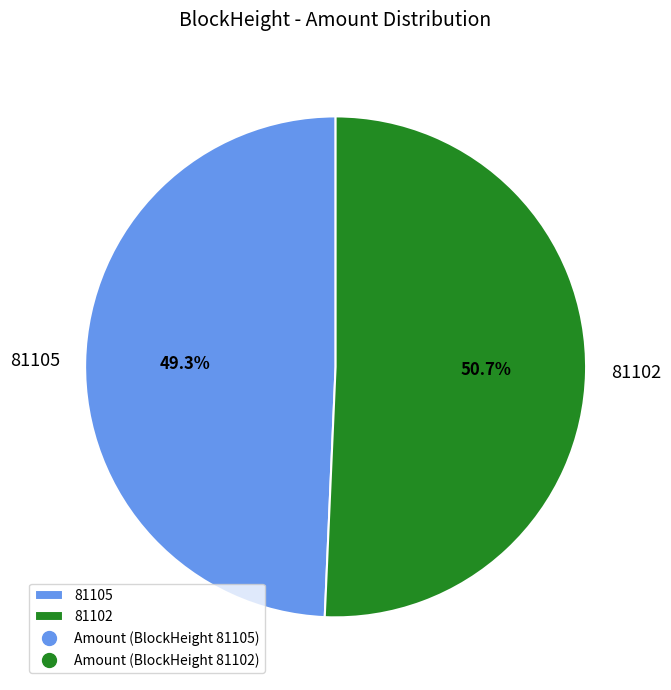

Does 81102 represent more than half of the total?

Yes